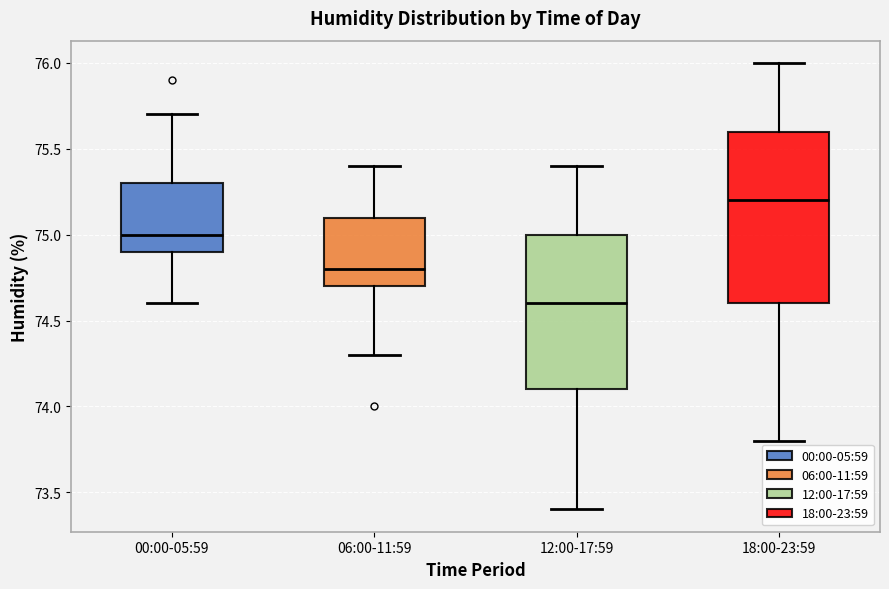

Reading left to right, read every box against the y-axis: the position of its median line, the range the box covers, and the ends of its whiskers. The values are not printed on the chart, so give them approximately, as read against the axis.

00:00-05:59: median 75.0, box 74.9 to 75.3, whiskers 74.6 to 75.7
06:00-11:59: median 74.8, box 74.7 to 75.1, whiskers 74.3 to 75.4
12:00-17:59: median 74.6, box 74.1 to 75.0, whiskers 73.4 to 75.4
18:00-23:59: median 75.2, box 74.6 to 75.6, whiskers 73.8 to 76.0